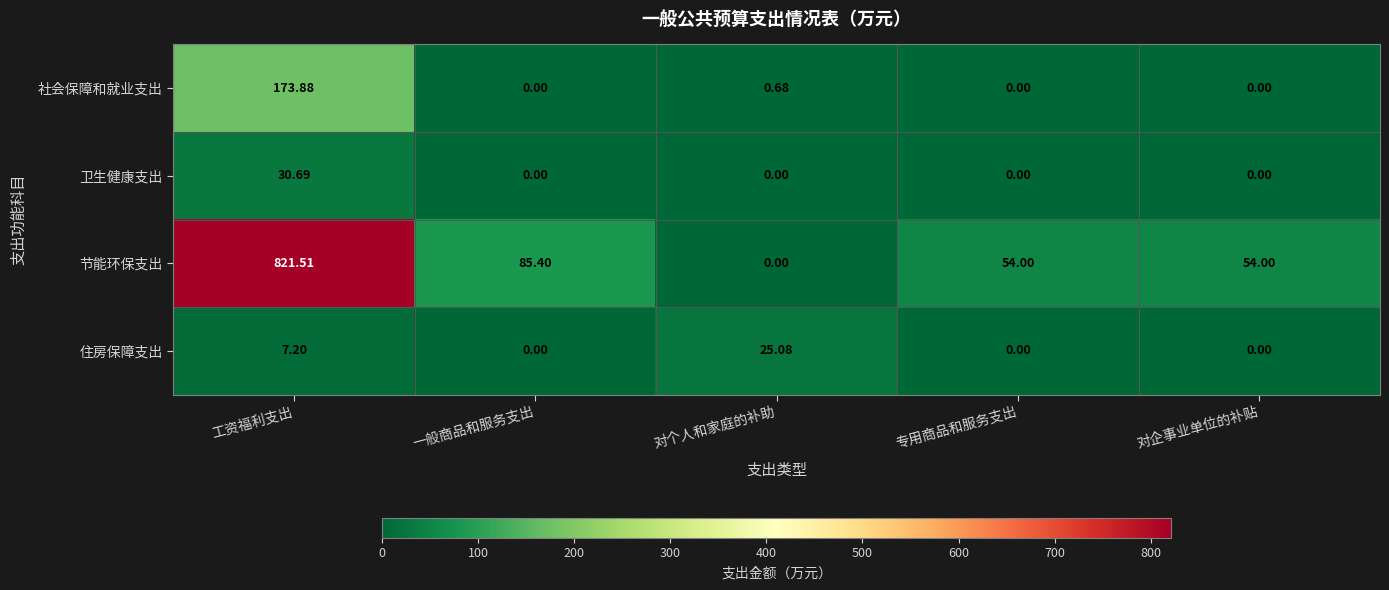

Rank the series by their maximum value, from lowest to highest.

住房保障支出, 卫生健康支出, 社会保障和就业支出, 节能环保支出